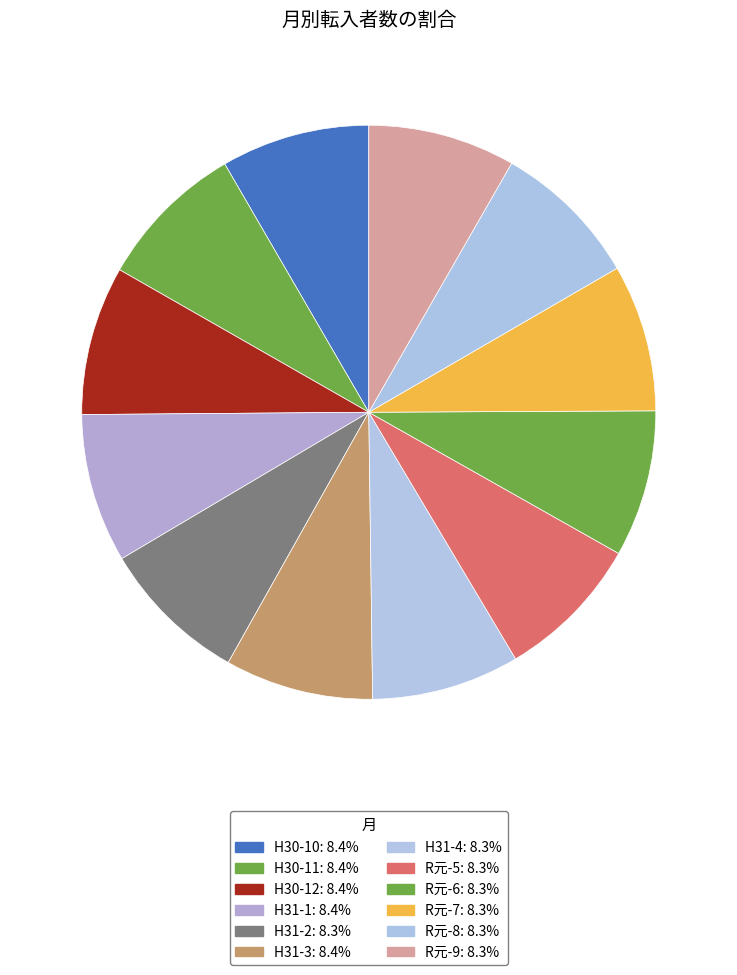

Does R元-8 represent more than half of the total?

No